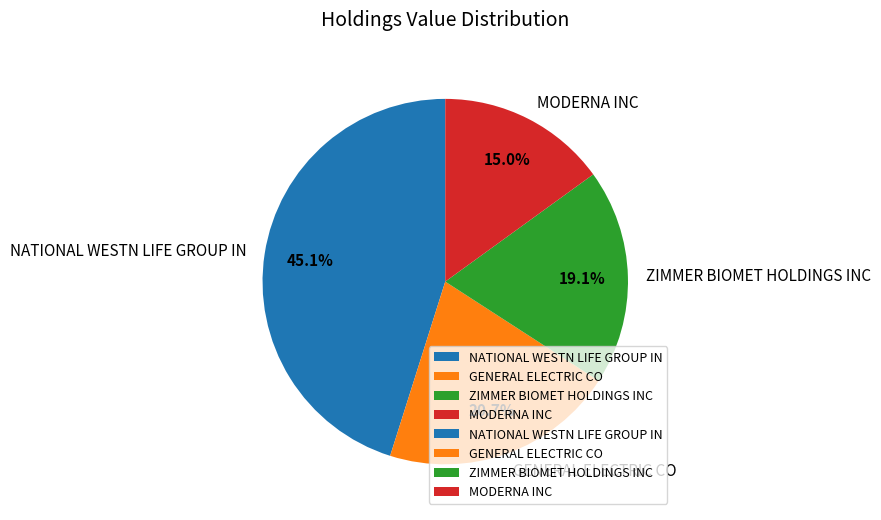

What percentage is the ZIMMER BIOMET HOLDINGS INC slice, to the nearest percent?

19%